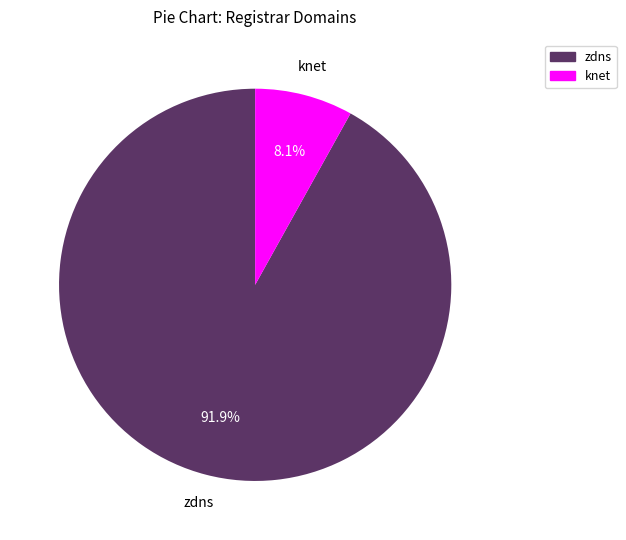

Is there a majority slice in this chart?

Yes